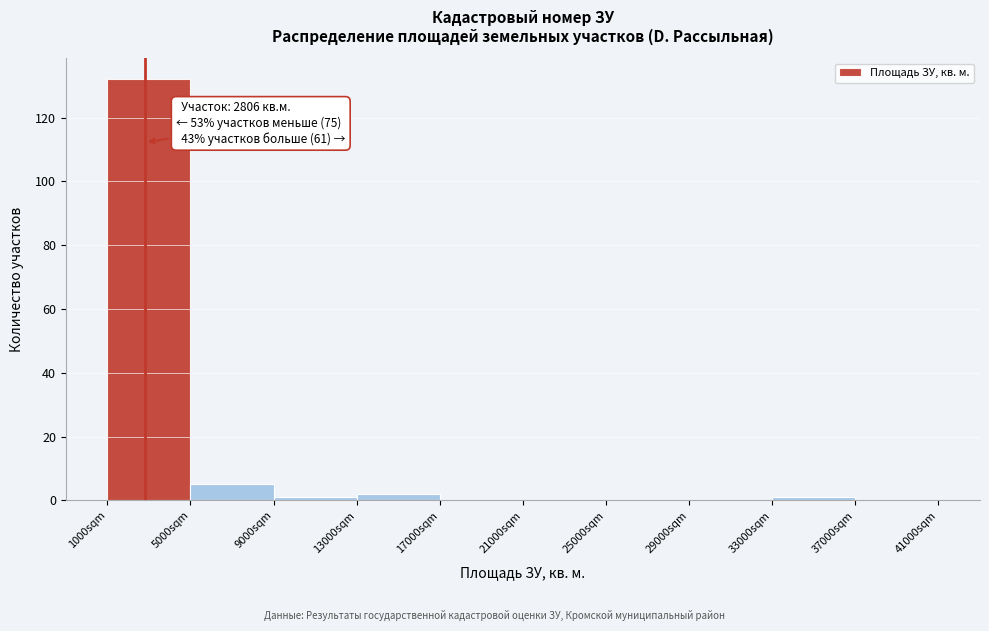

Over which range of the x-axis is the bar tallest?

1000 to 5000